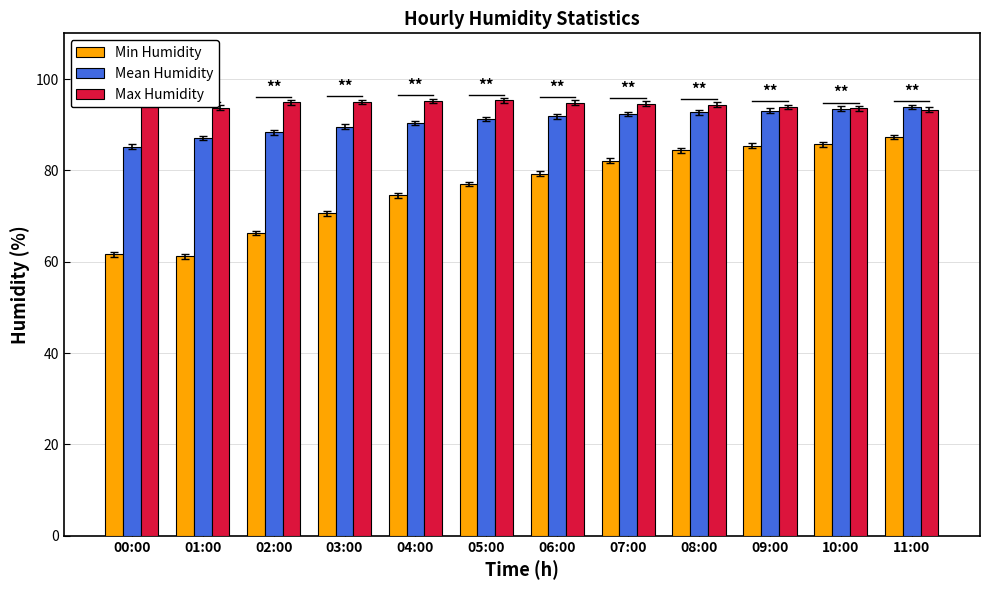

At how many categories does at least one series exceed 64?

12